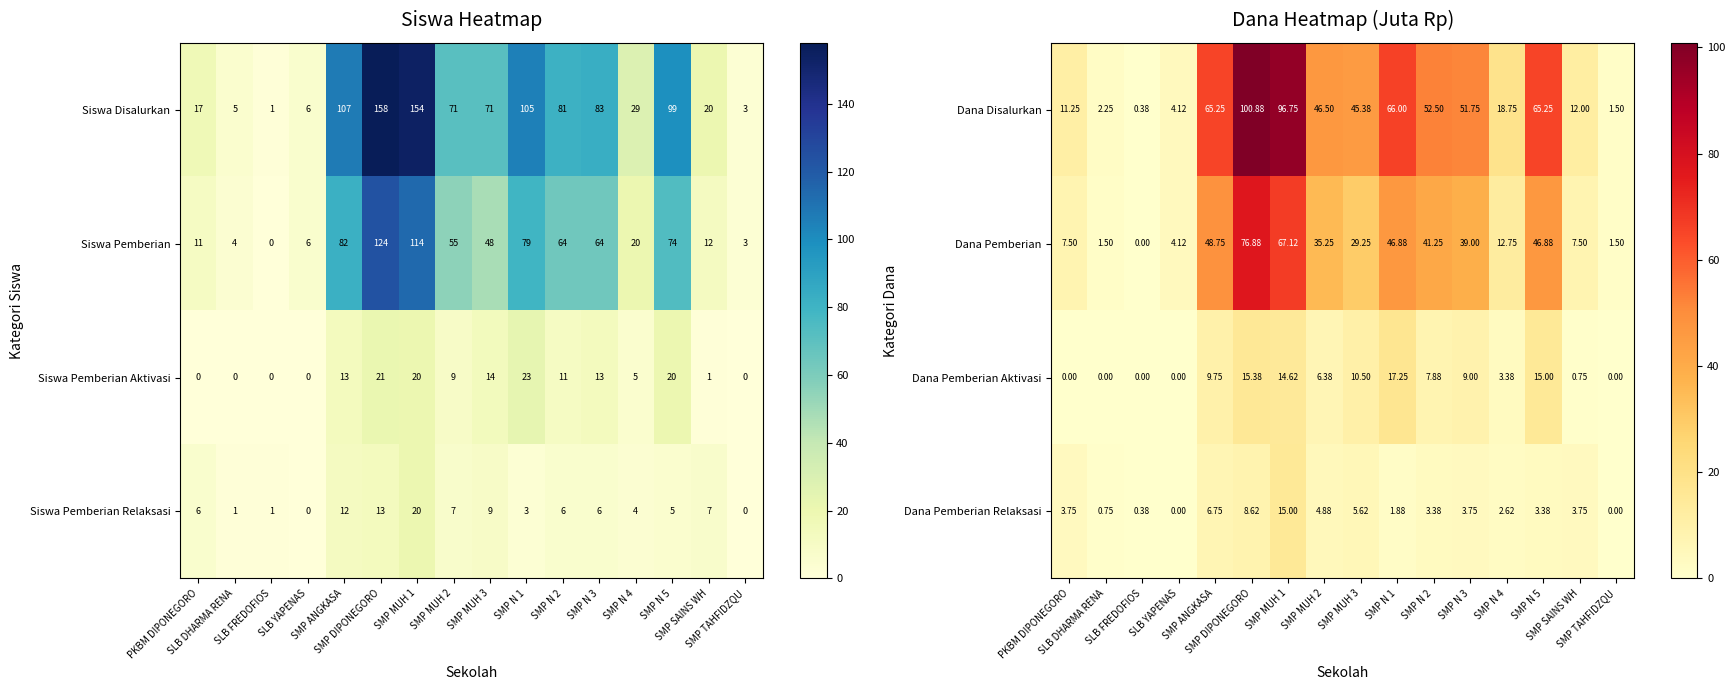

At how many categories does at least one series exceed 37?

9